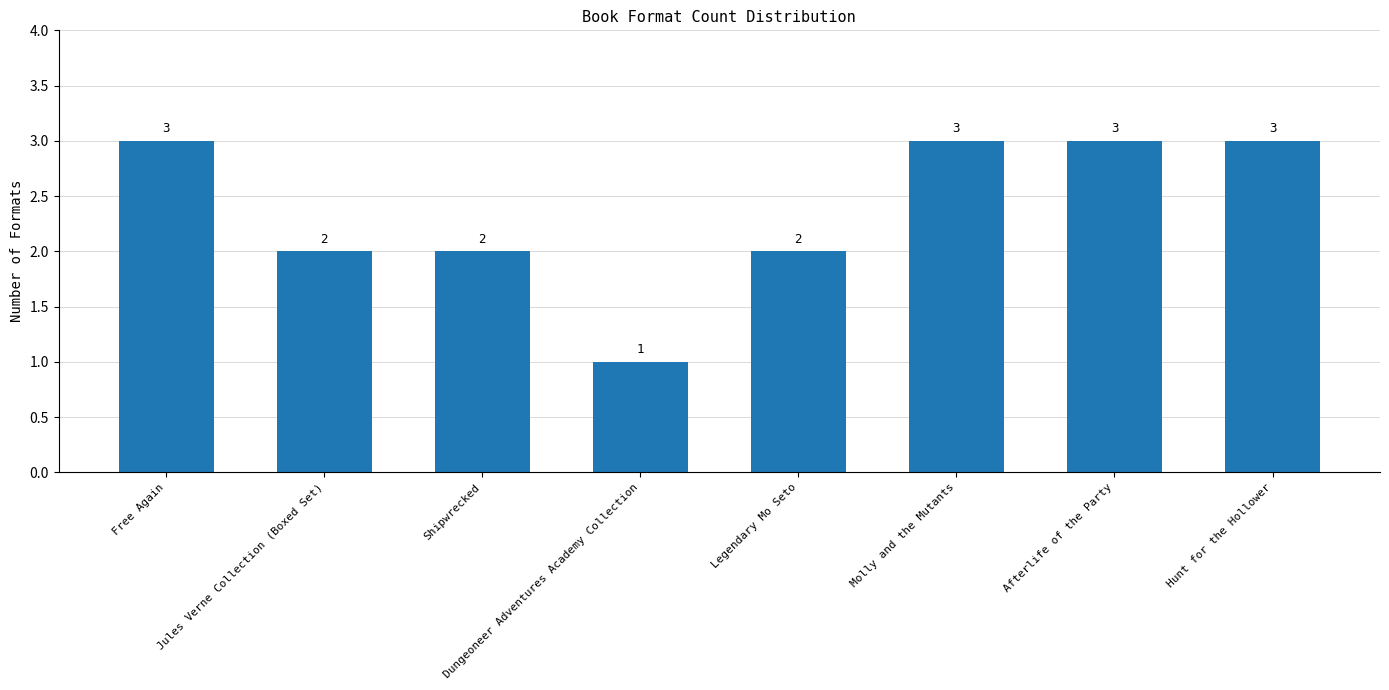

What is the ratio of the value at Shipwrecked to the value at Free Again?

0.7